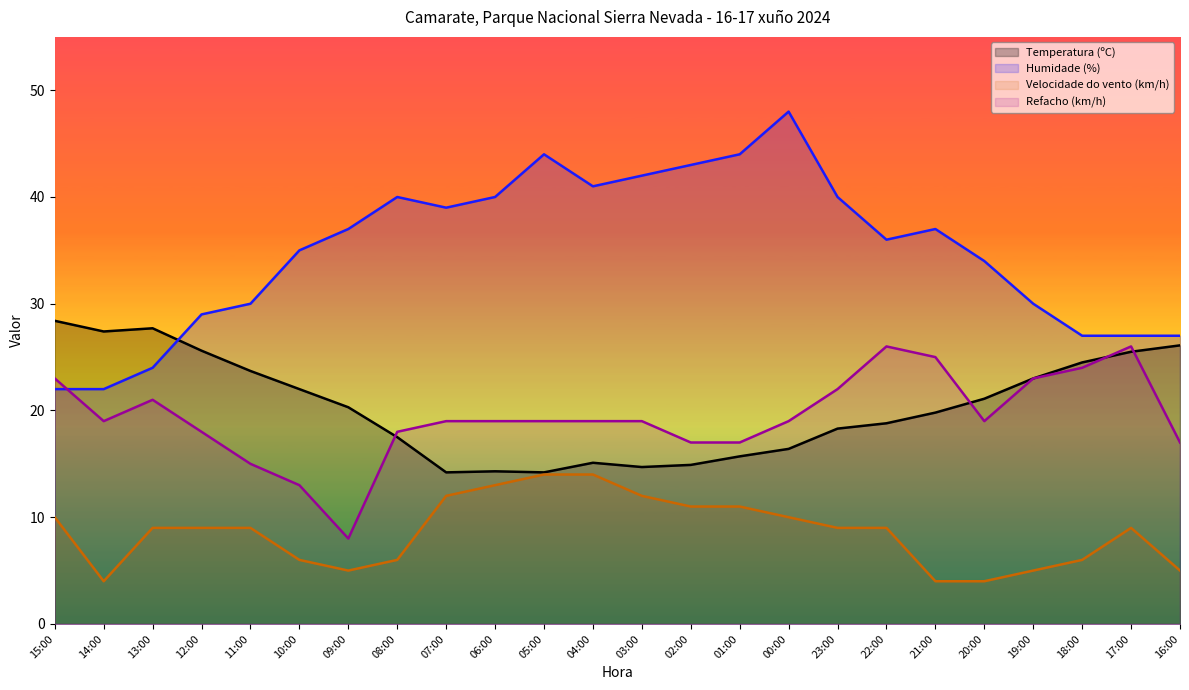

Rank the series at 09:00 from highest to lowest value.

Humidade (%), Temperatura (ºC), Refacho (km/h), Velocidade do vento (km/h)